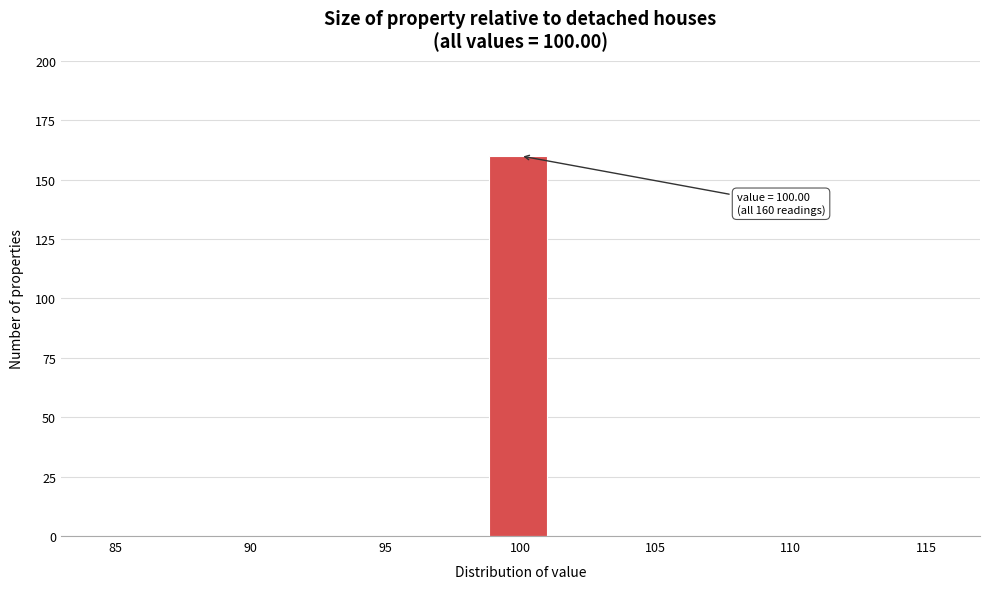

Over which range of the x-axis is the bar tallest?

99.0 to 101.0